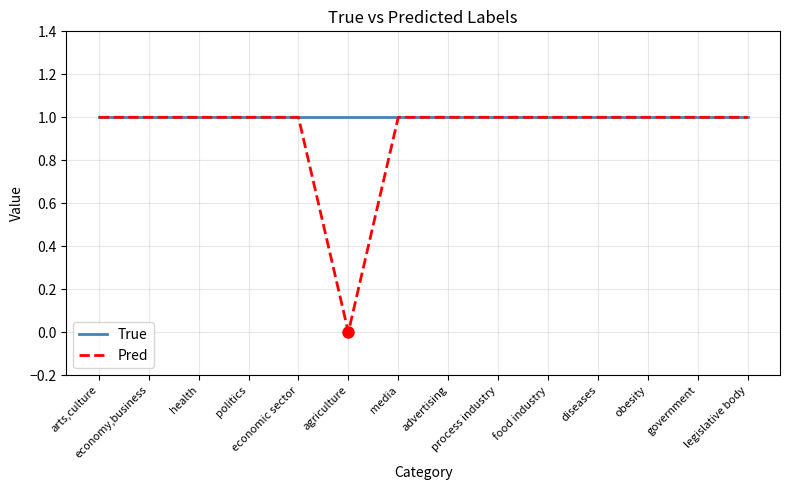

Which series has the largest total across all categories?

True